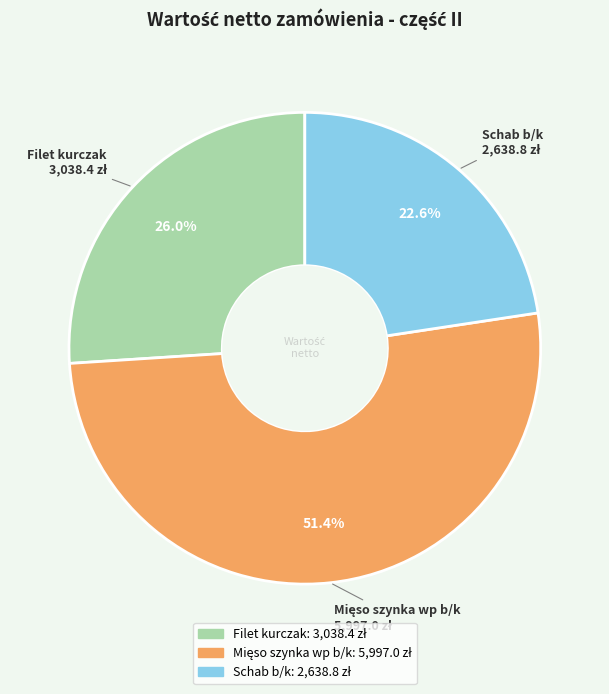

How many slices are in this pie chart?

3